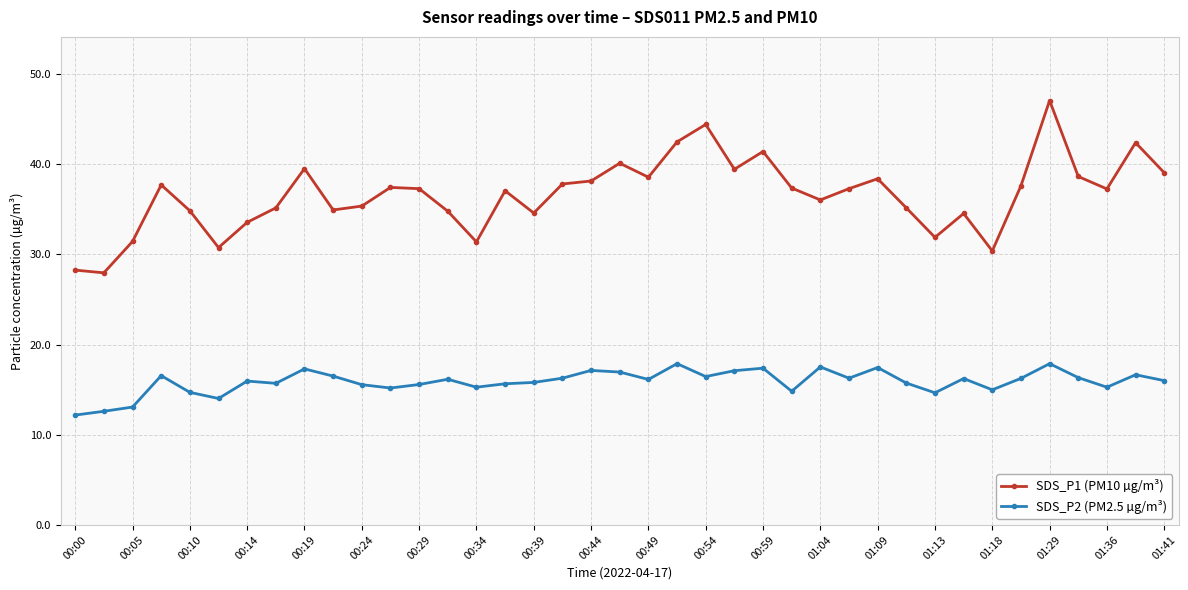

Which series has the largest total across all categories?

SDS_P1 (PM10 µg/m³)